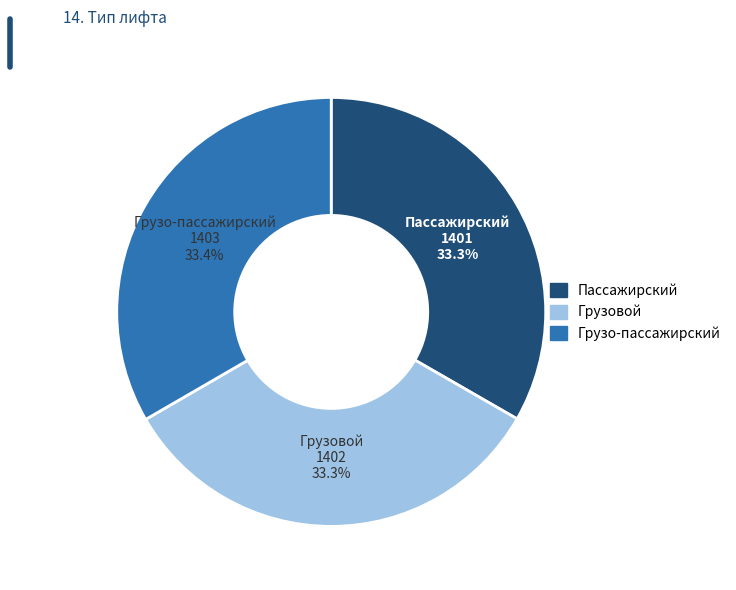

The Пассажирский slice represents 33% of the pie. True or false?

True